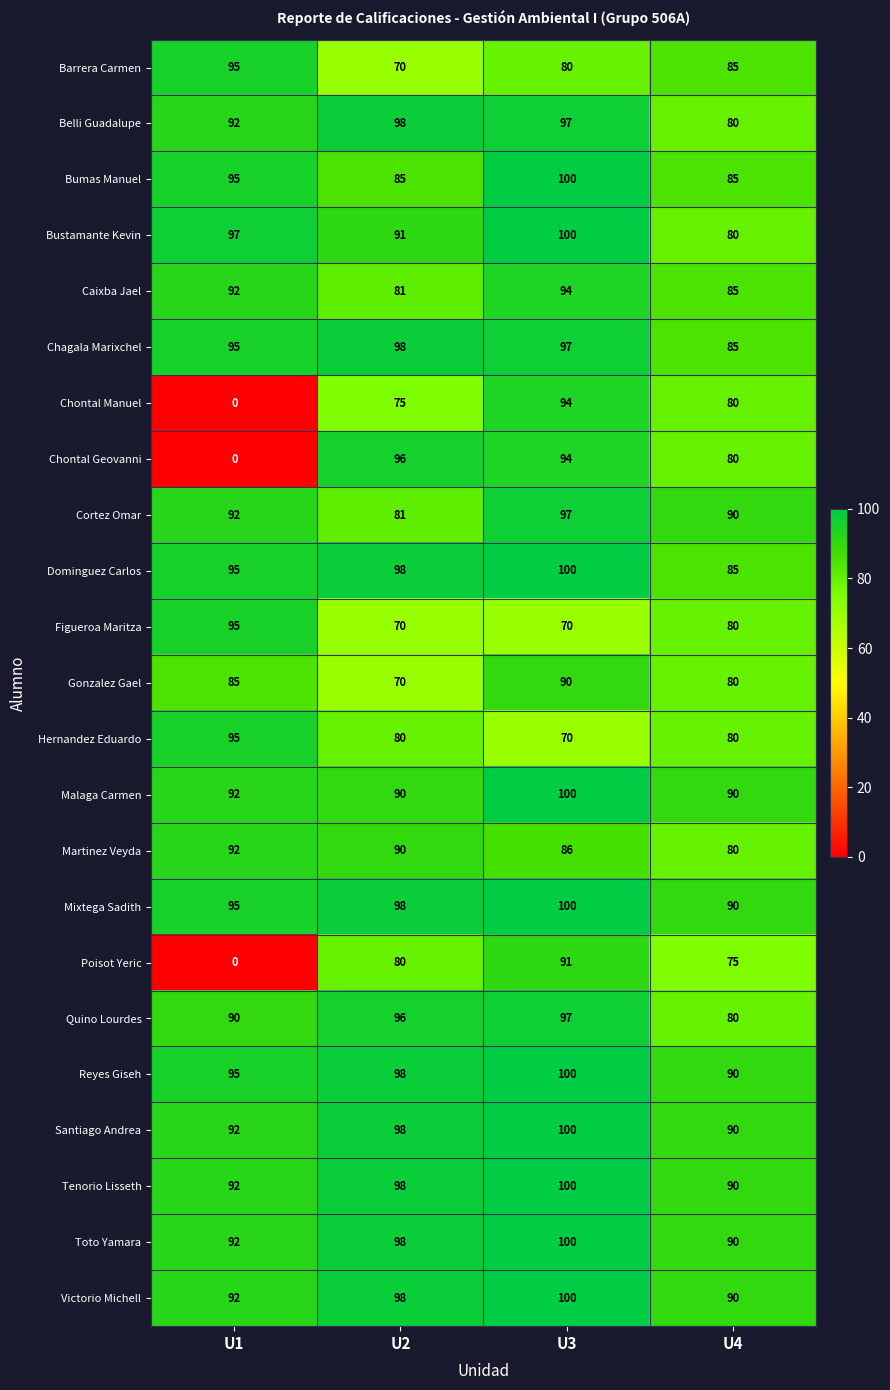

Is the value of Figueroa Maritza at U4 greater than the value of Poisot Yeric at U4?

Yes